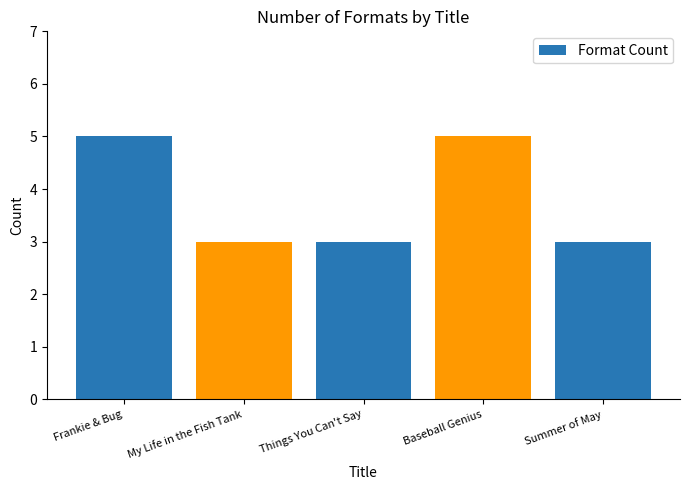

True or false: the data shows 5 at Baseball Genius.

True